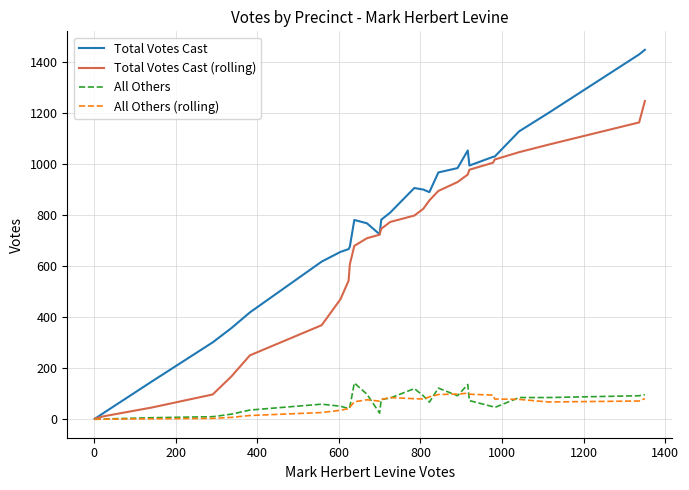

True or false: All Others (rolling) has more than 2 points higher than both neighbors.

True